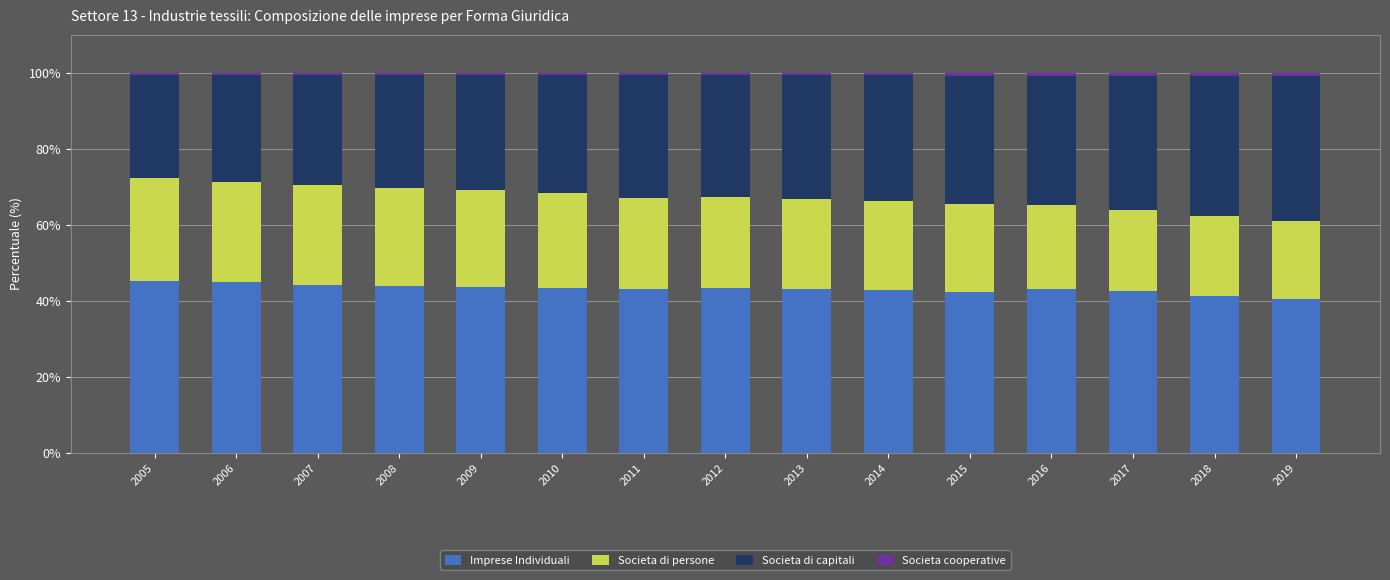

Is it true that Imprese Individuali equals 45.3 at 2005?

True